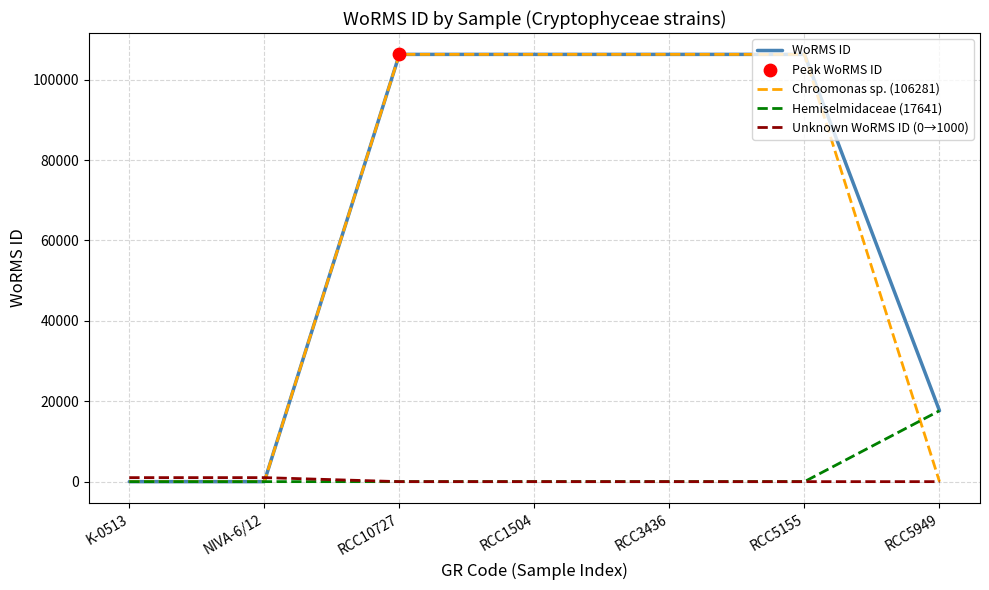

Is the value of Hemiselmidaceae (17641) at RCC5155 greater than the value of WoRMS ID at RCC5949?

No